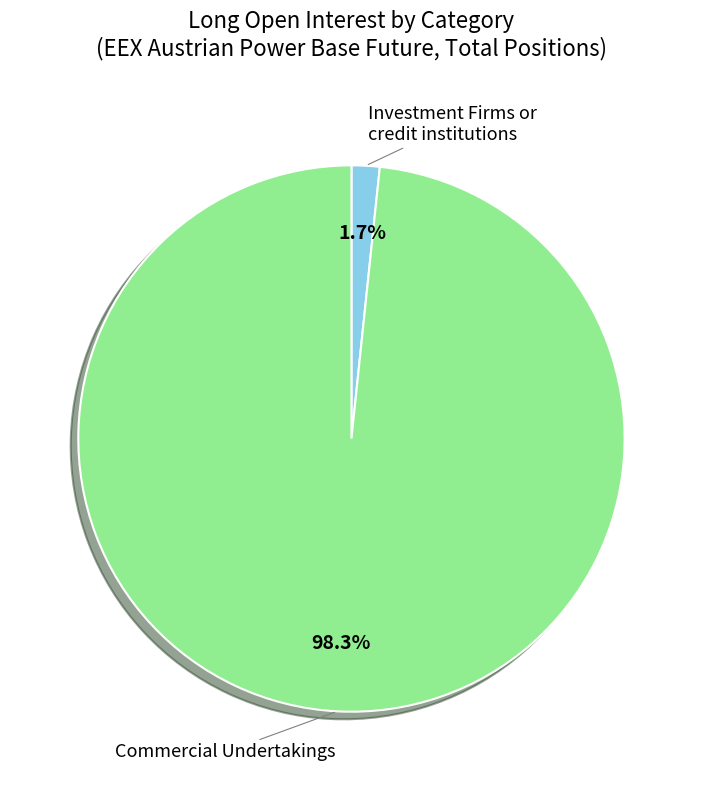

Which category has the smallest portion of the pie?

Investment Firms or credit institutions